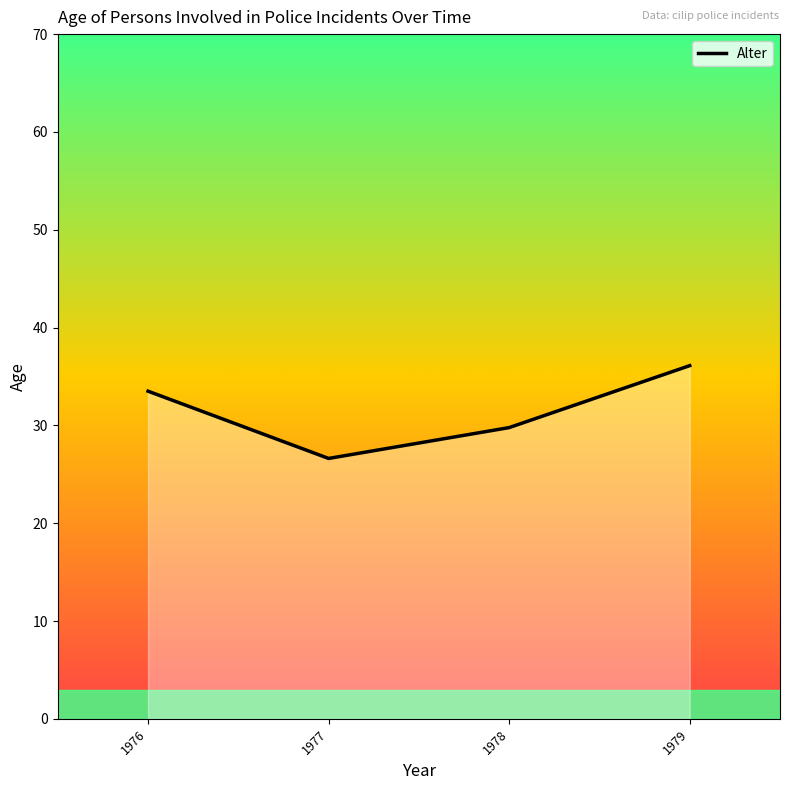

Rank the categories by value from highest to lowest.

1979, 1976, 1978, 1977